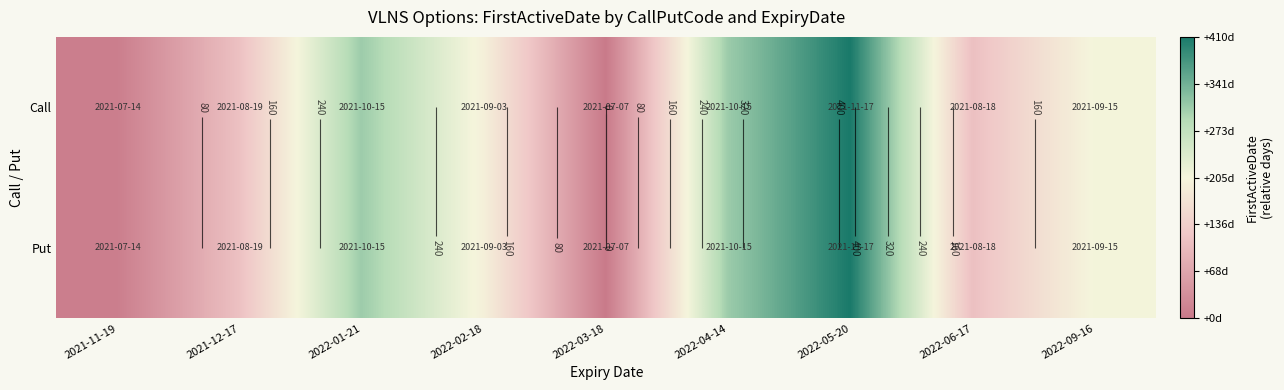

What is the approximate value of Call at 2022-09-16?

208